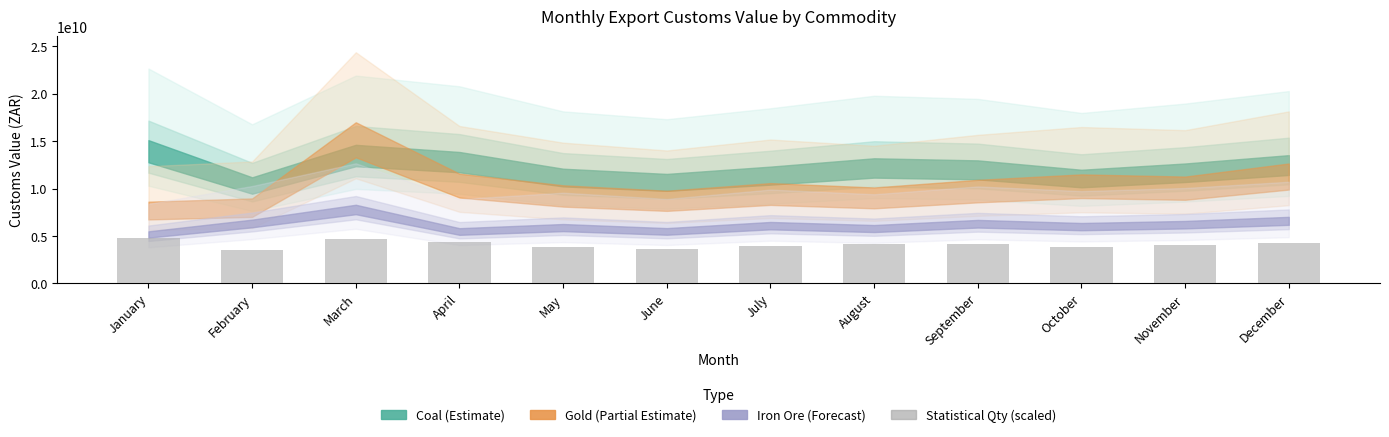

Read the value at July.

3920000000.0